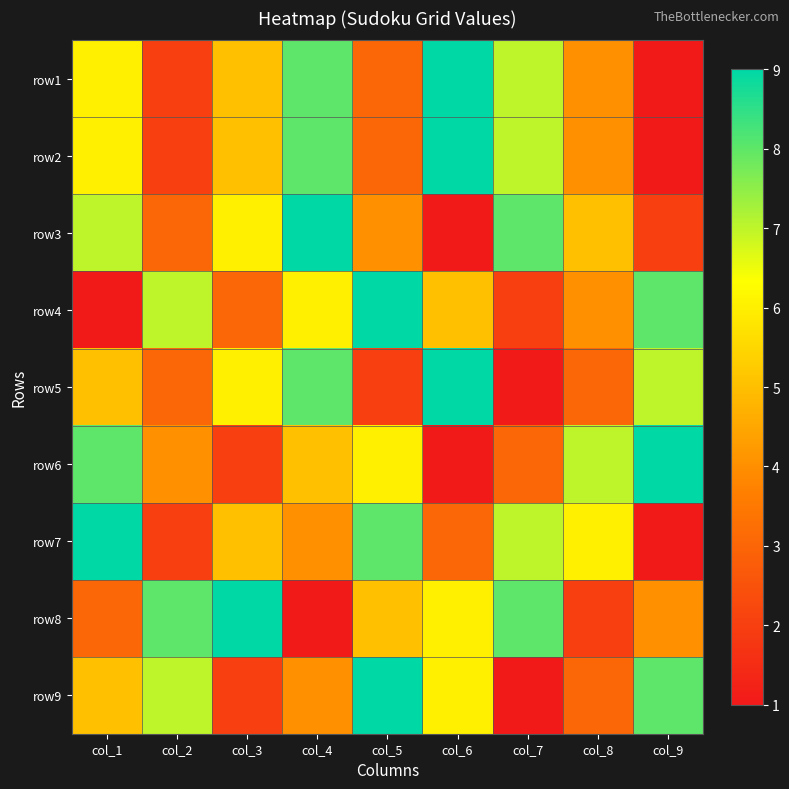

Rank the series at col_1 from lowest to highest value.

row4, row8, row5, row9, row1, row2, row3, row6, row7